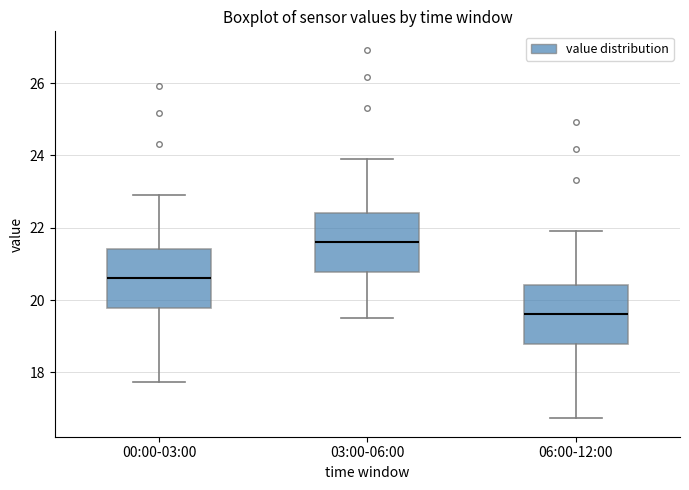

Reading left to right, read every box against the y-axis: the position of its median line, the range the box covers, and the ends of its whiskers. The values are not printed on the chart, so give them approximately, as read against the axis.

00:00-03:00: median 20.6, box 19.8 to 21.4, whiskers 17.8 to 23.0
03:00-06:00: median 21.6, box 20.8 to 22.4, whiskers 19.6 to 24.0
06:00-12:00: median 19.6, box 18.8 to 20.4, whiskers 16.8 to 22.0